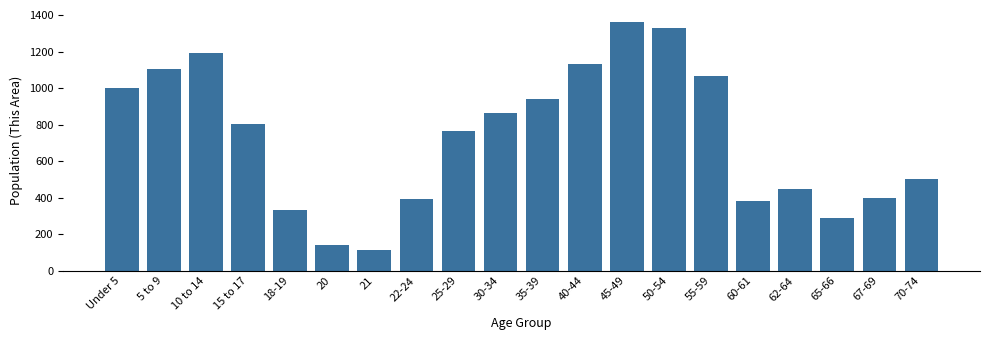

Reading left to right, list all the values displayed in this chart.

Under 5=1002	5 to 9=1104	10 to 14=1193	15 to 17=805	18-19=331	20=142	21=114	22-24=391	25-29=764	30-34=864	35-39=941	40-44=1134	45-49=1362	50-54=1329	55-59=1070	60-61=383	62-64=450	65-66=291	67-69=398	70-74=502